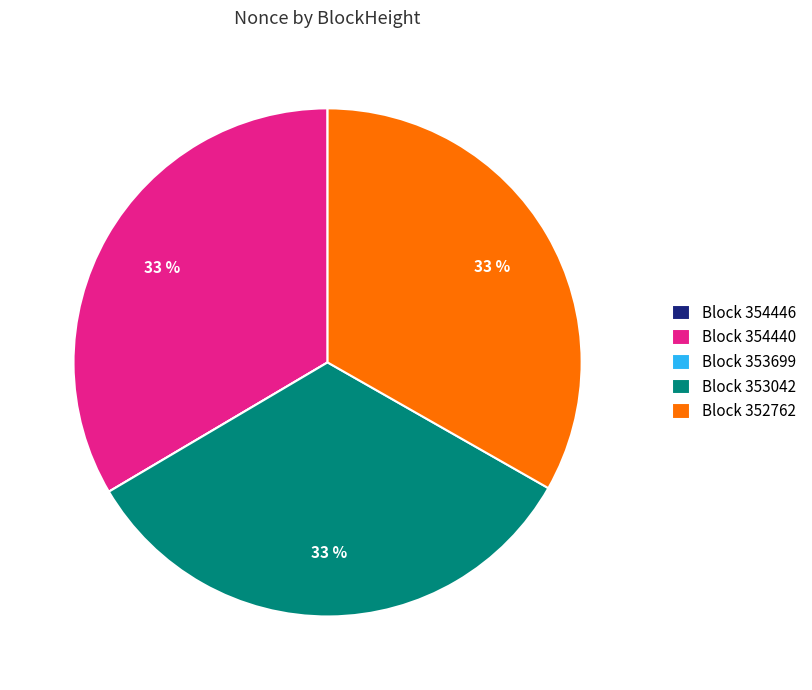

The Block 353042 slice represents 33% of the pie. True or false?

True